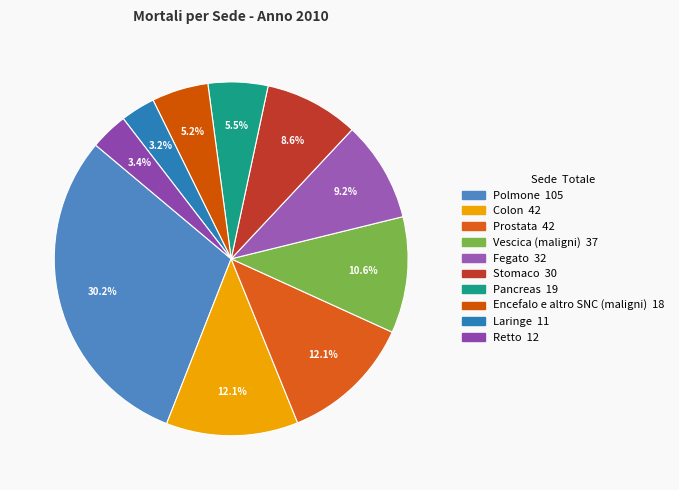

Count the number of slices in the pie.

10